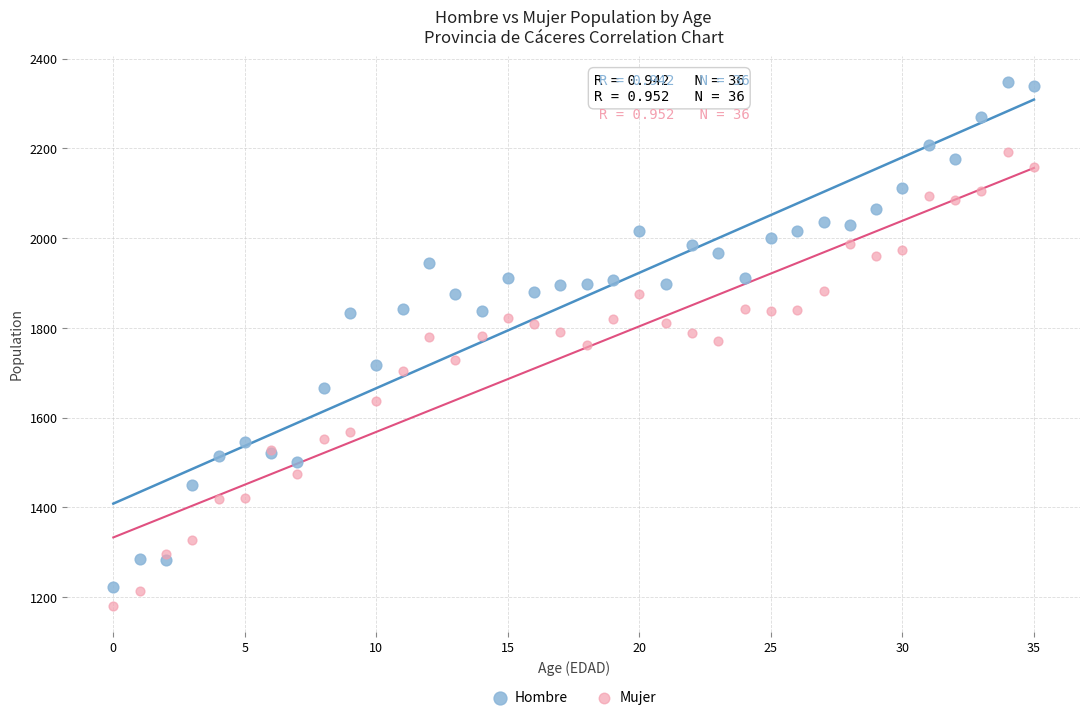

Which series reaches the maximum Y coordinate?

Hombre